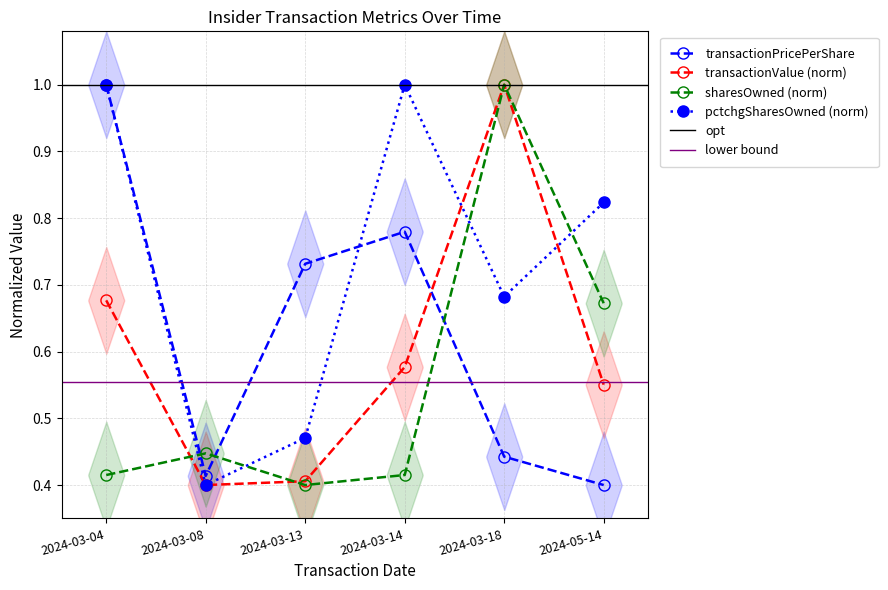

List the labels in order of pctchgSharesOwned (norm) value, smallest first.

2024-03-08, 2024-03-13, 2024-03-18, 2024-05-14, 2024-03-04, 2024-03-14